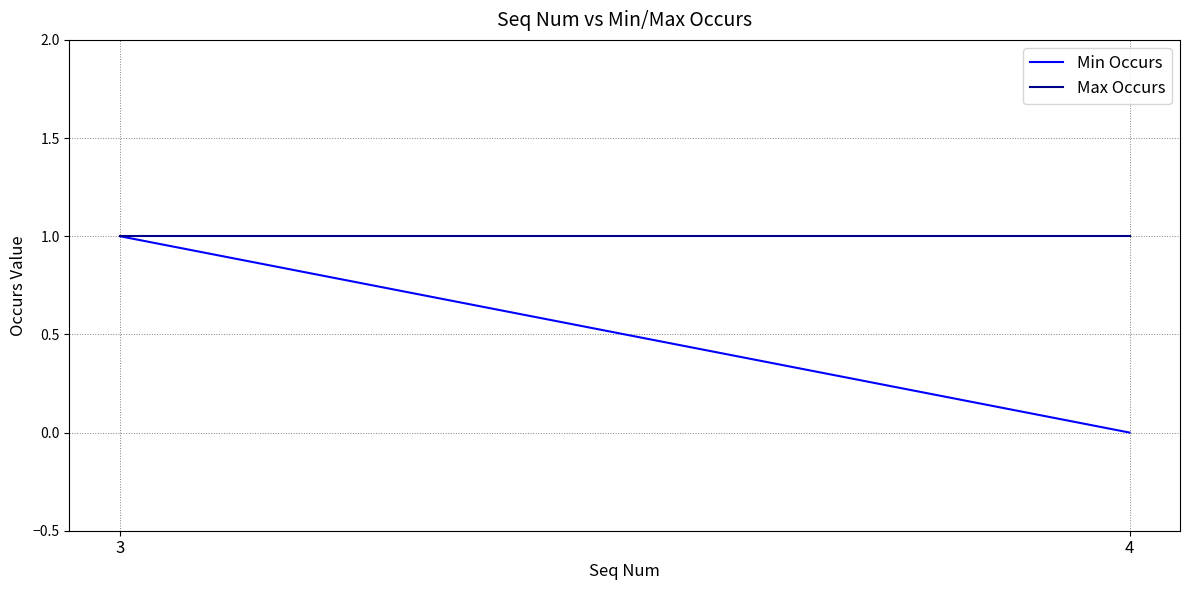

What is the sum of all Min Occurs values?

1